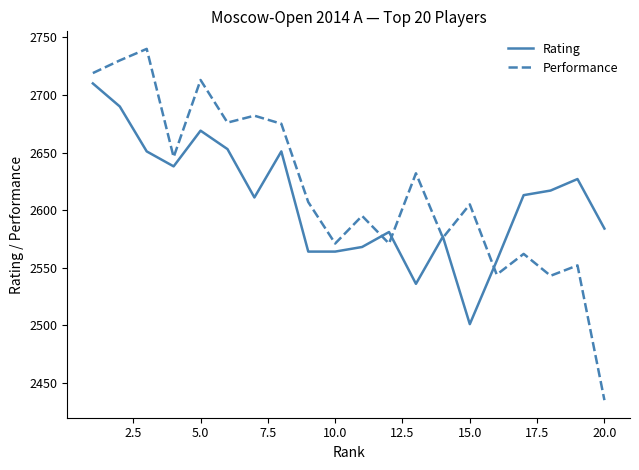

What is the smallest value displayed?

2435